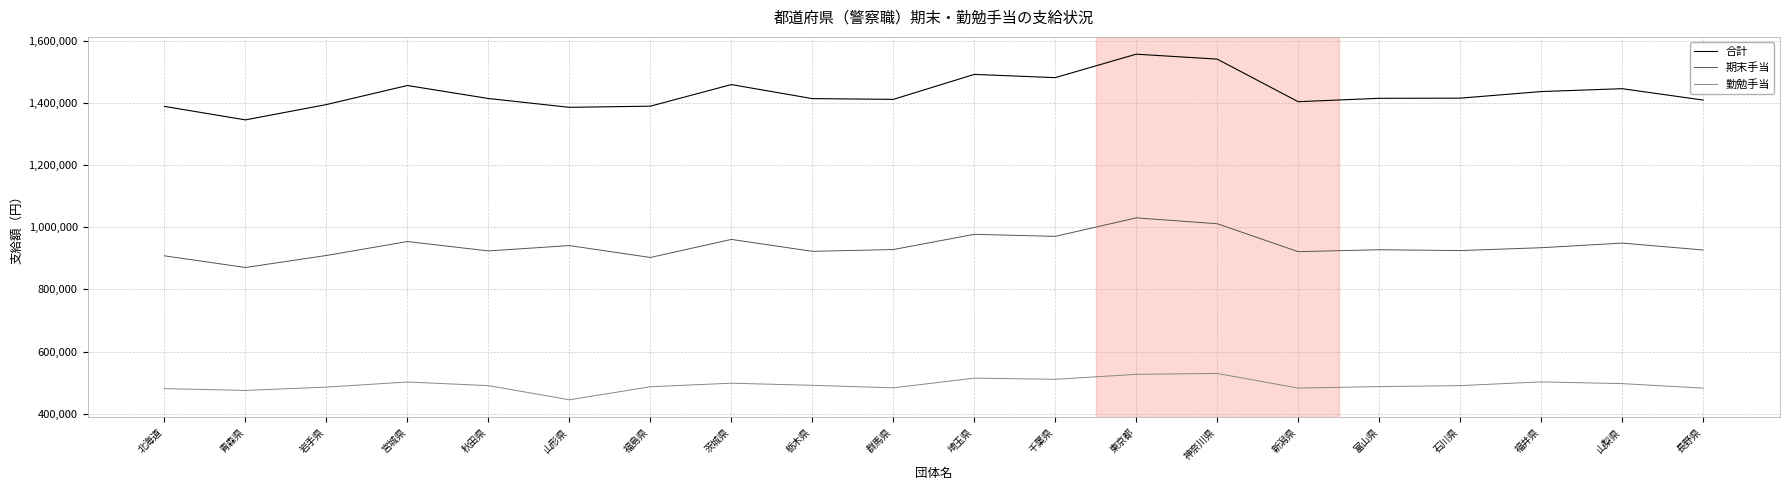

True or false: 合計 and 期末手当 cross at least once.

False